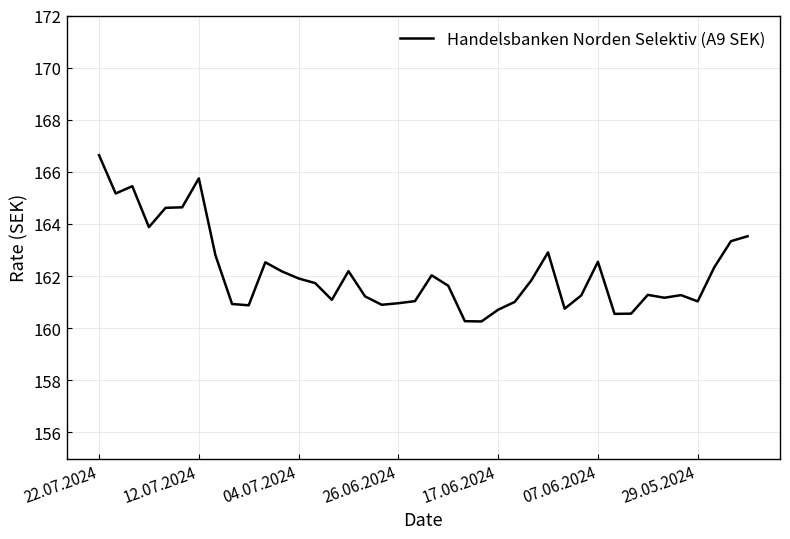

What is the smallest value displayed?

160.3